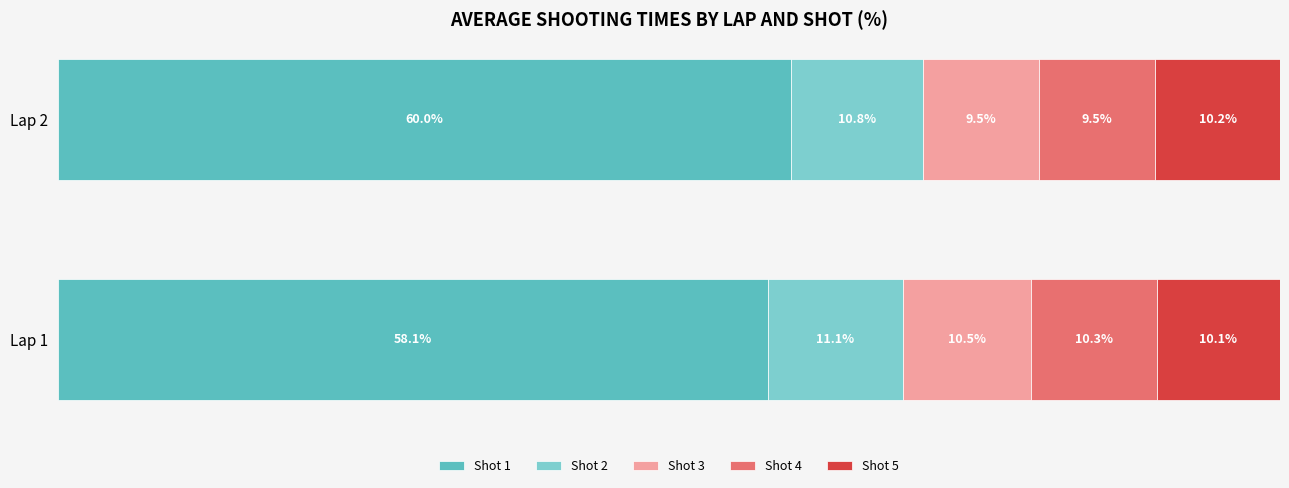

Where is Shot 1 nearest to the value 59?

Lap 1